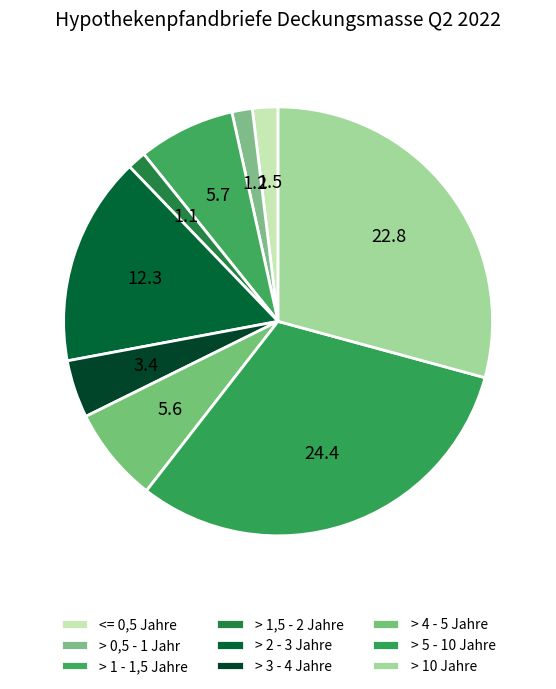

Does > 10 Jahre represent more than half of the total?

No